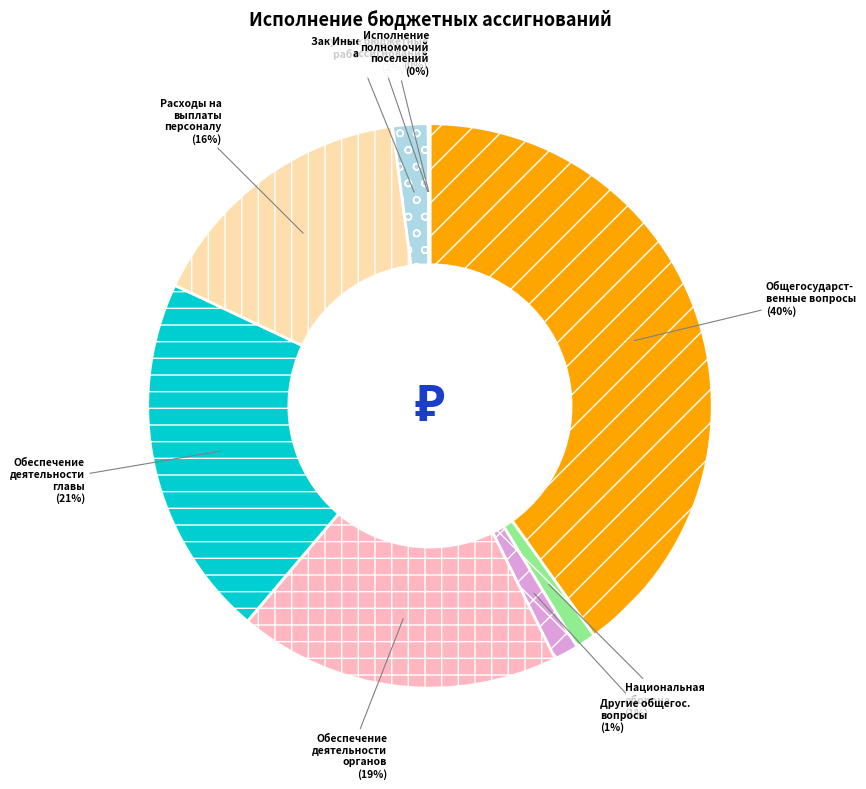

To the nearest percent, what is the difference between the largest and smallest slice percentages?

40%